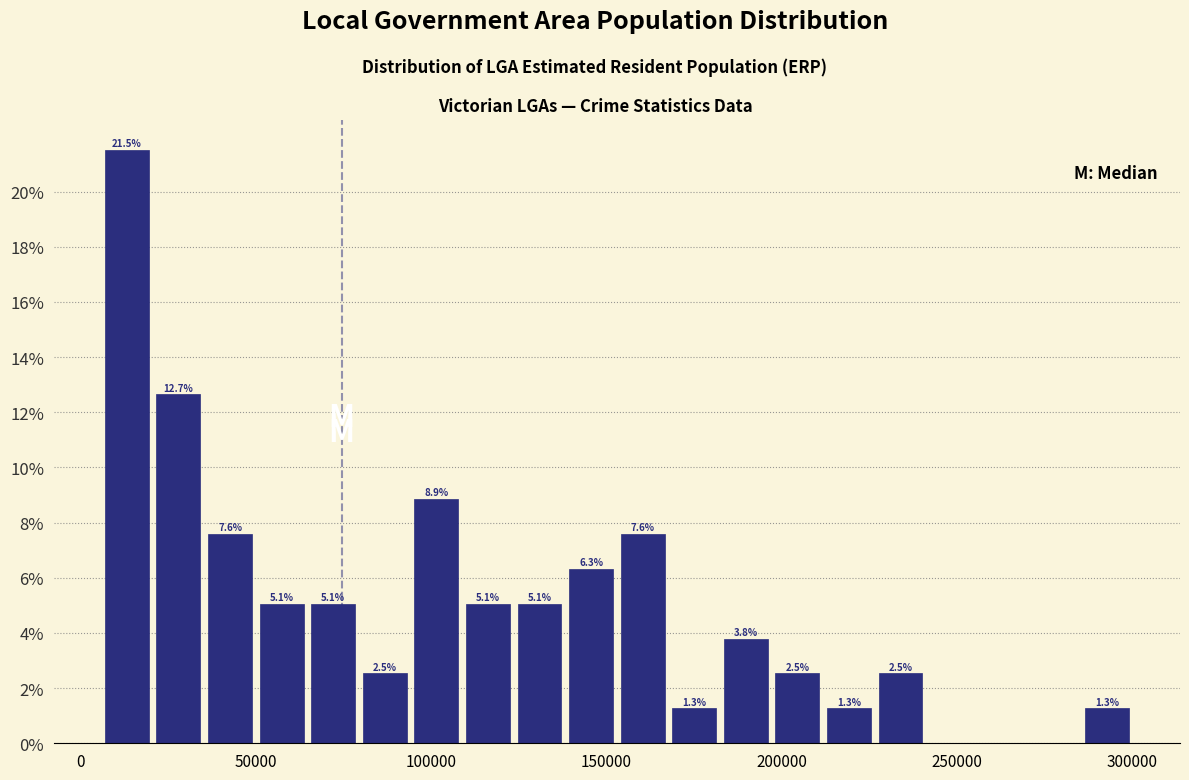

Read against the x-axis, roughly where is the centre of the tallest bar?

15000